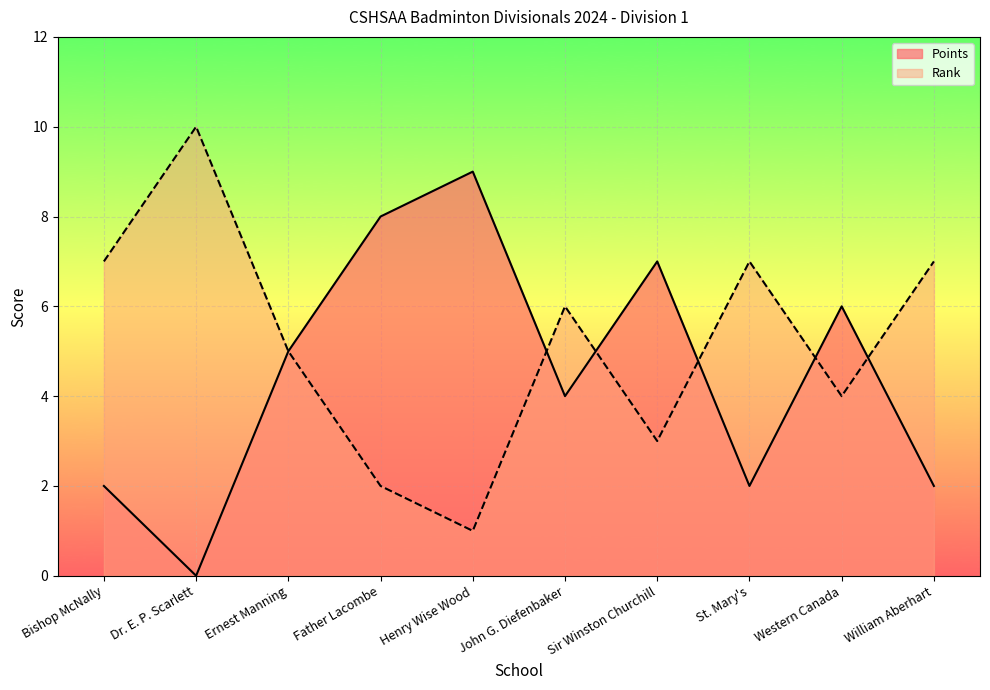

How many values in the Rank series exceed 6?

4